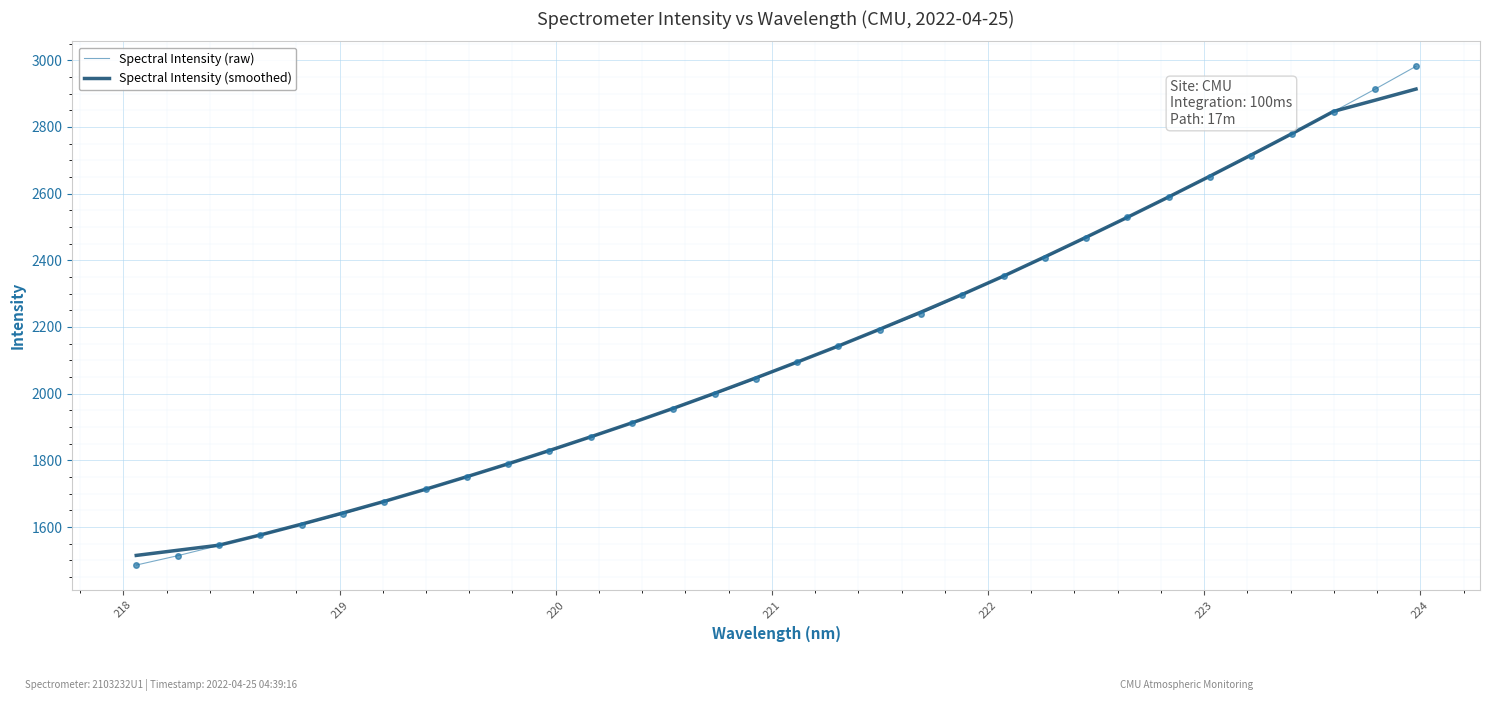

Which series has the widest spread of values?

Spectral Intensity (raw)